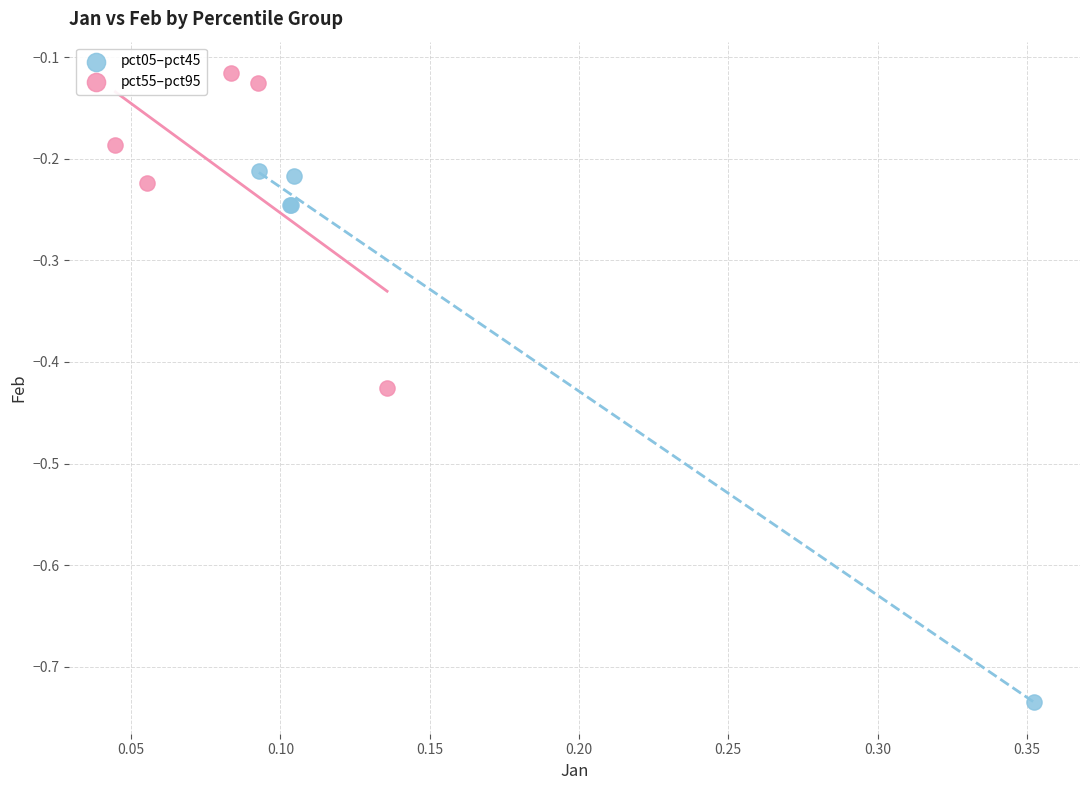

Which series reaches the maximum Y coordinate?

pct55–pct95